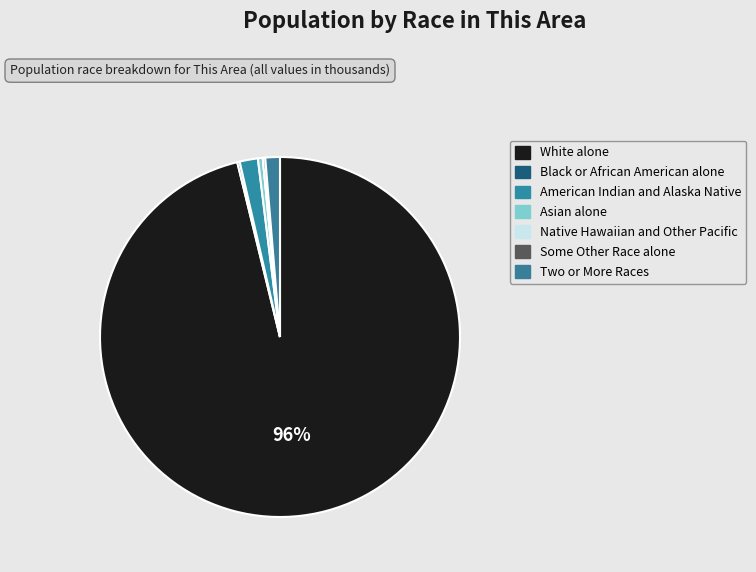

What is the largest slice in the pie chart?

White alone